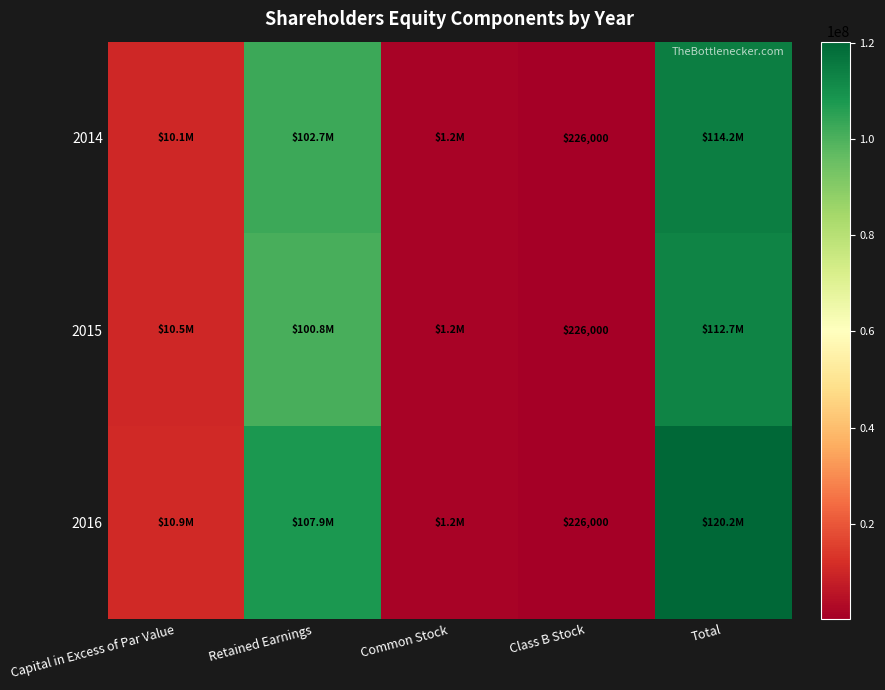

At which category is the sum across all series the highest?

Total